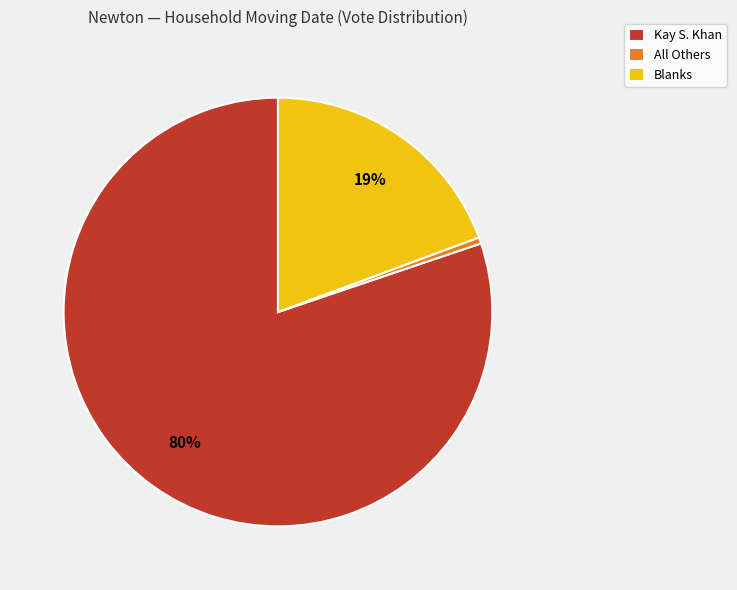

To the nearest percent, what portion does Blanks represent?

19%